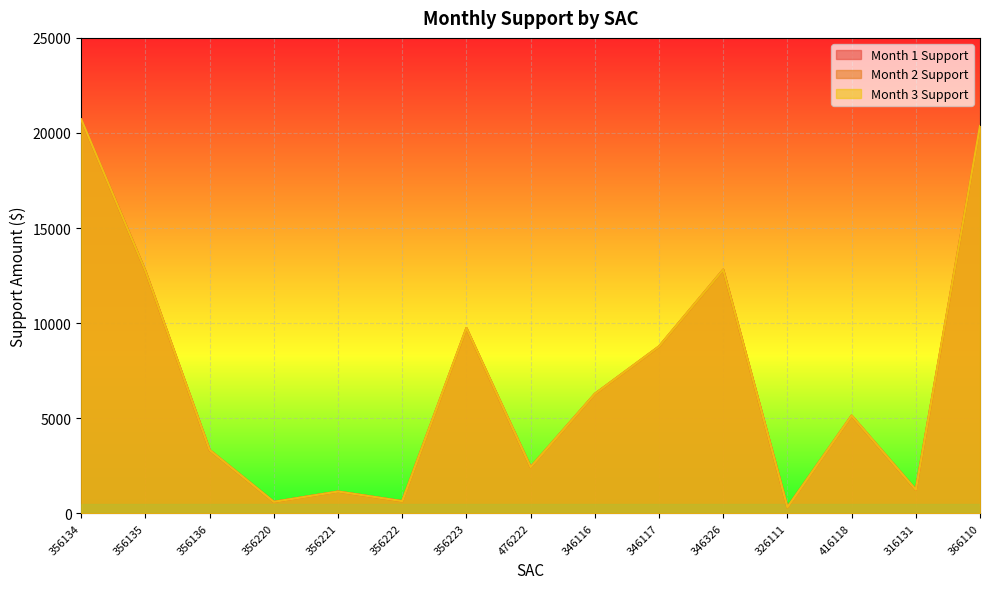

At which label is Month 2 Support closest to 10511?

356223